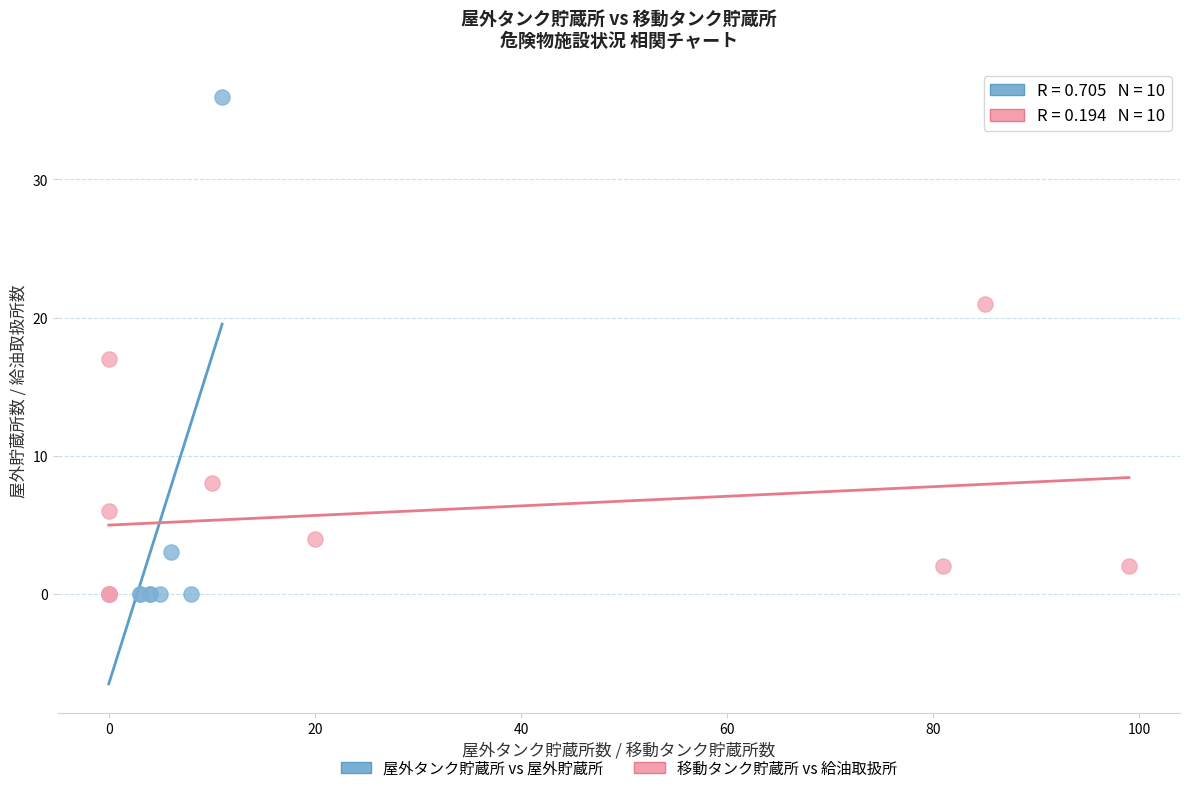

Which series has the largest Y range (max minus min)?

屋外タンク貯蔵所 vs 屋外貯蔵所